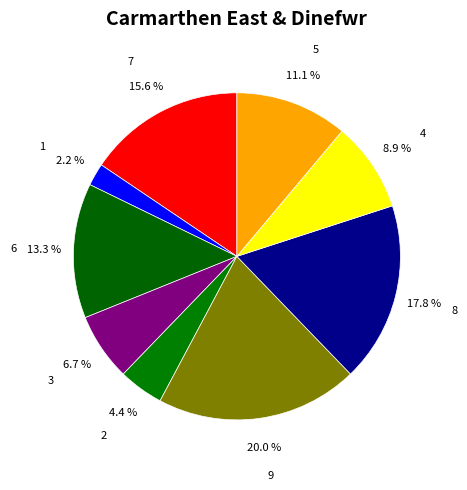

Which has a higher value, 2 or 4?

4